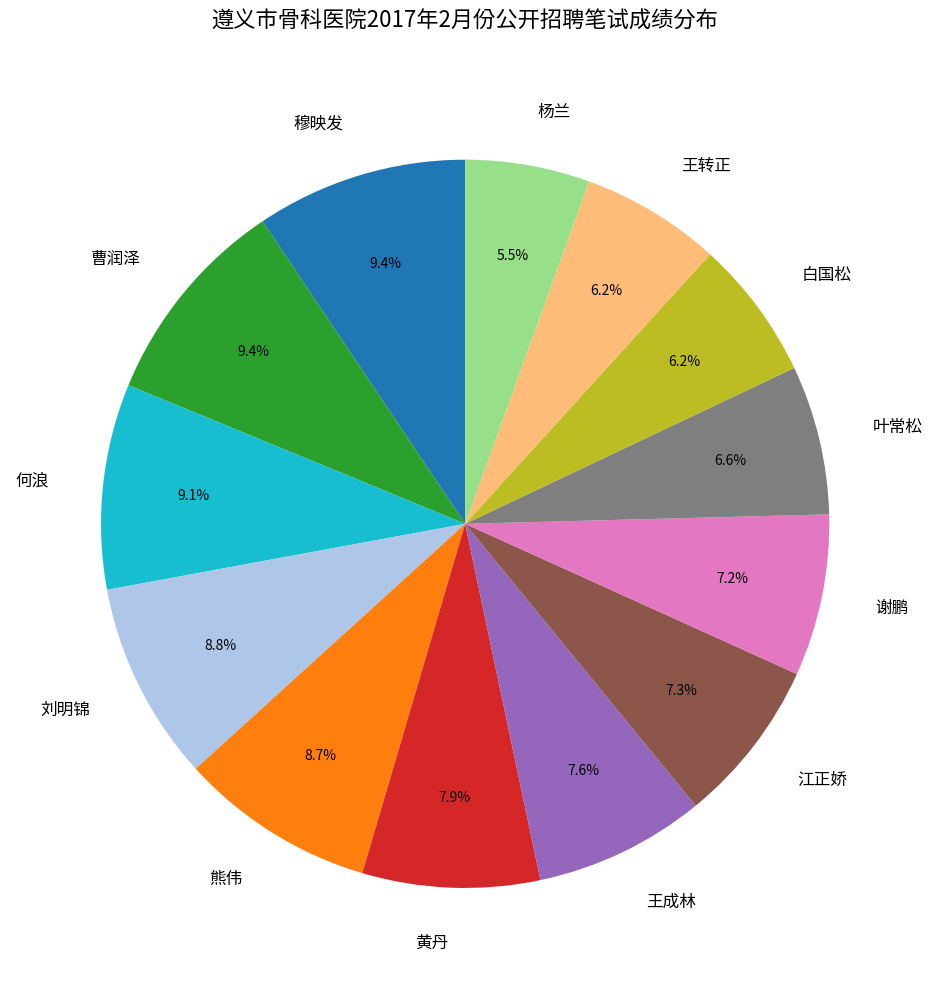

Is there any slice that represents more than half of the pie?

No